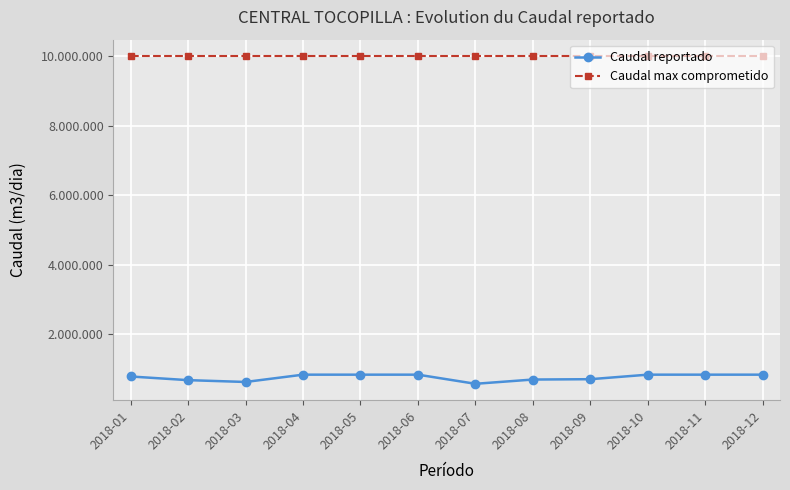

Is this an area chart (filled region under the line)?

No